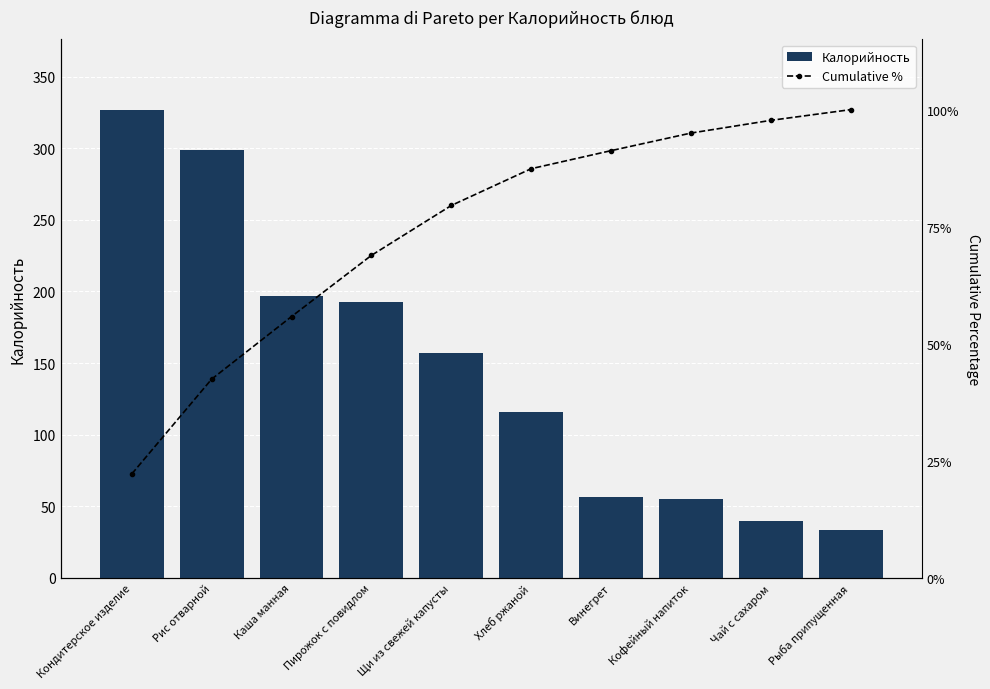

At Рис отварной, list the series in order from smallest to largest.

Cumulative %, Калорийность